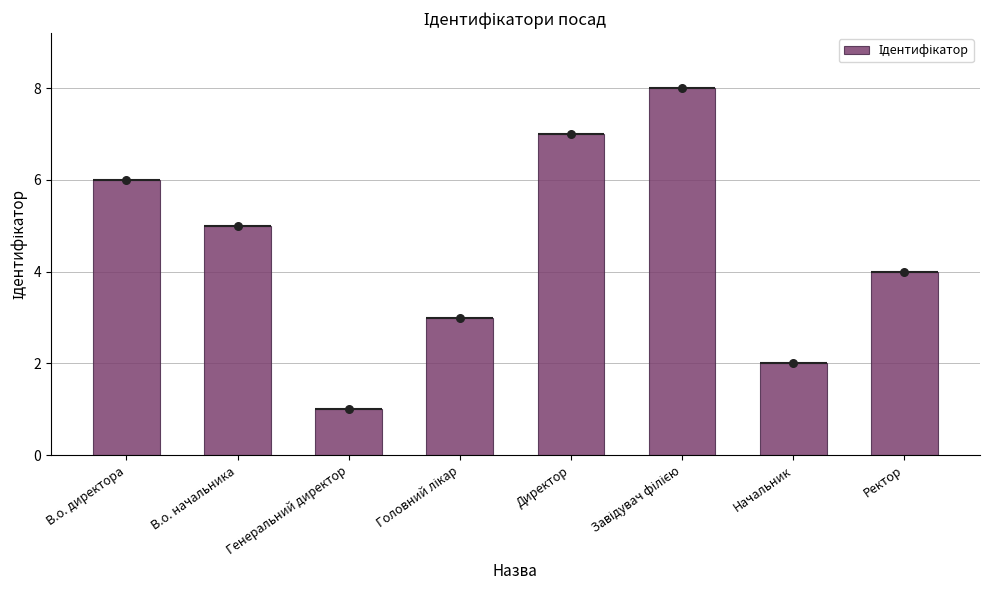

What is the change in value from Генеральний директор to Завідувач філією?

+7